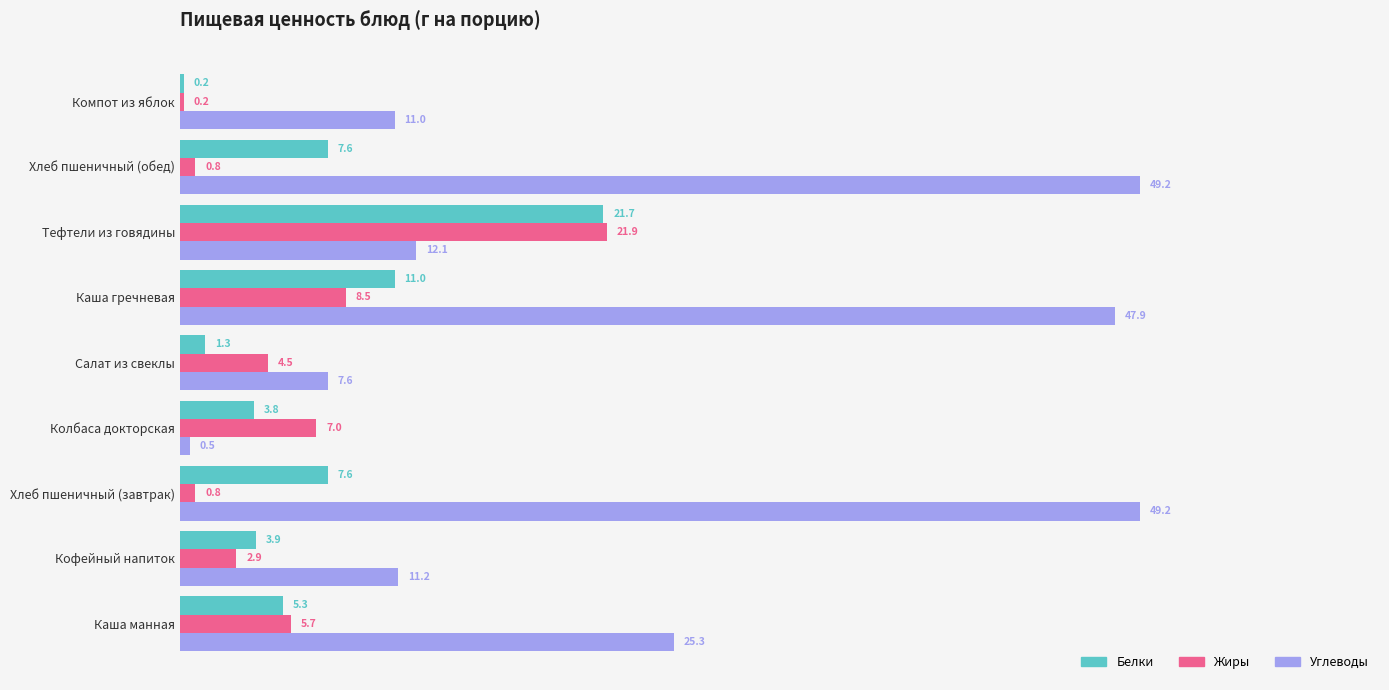

What is the maximum value shown in the chart?

49.2